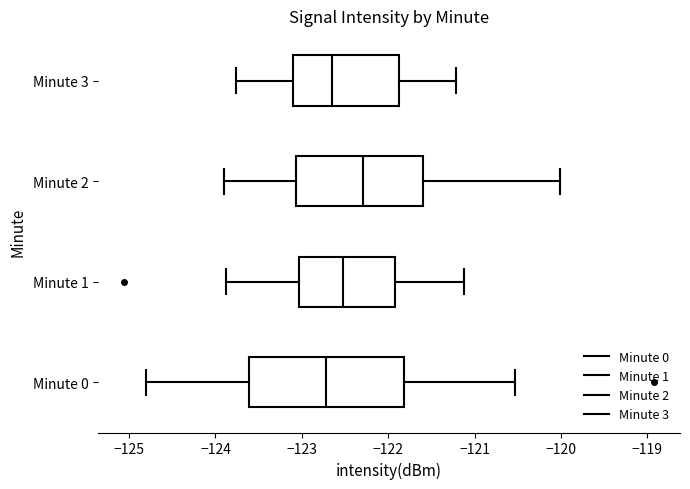

Reading bottom to top, transcribe this box plot: for each box, give where its median line is, the range the box spans, and where its two whiskers end, as read against the x-axis. The values are not printed on the chart, so give them approximately, as read against the axis.

Minute 0: median -122.7, box -123.6 to -121.8, whiskers -124.8 to -120.5
Minute 1: median -122.5, box -123.0 to -121.9, whiskers -123.9 to -121.1
Minute 2: median -122.3, box -123.1 to -121.6, whiskers -123.9 to -120.0
Minute 3: median -122.7, box -123.1 to -121.9, whiskers -123.8 to -121.2